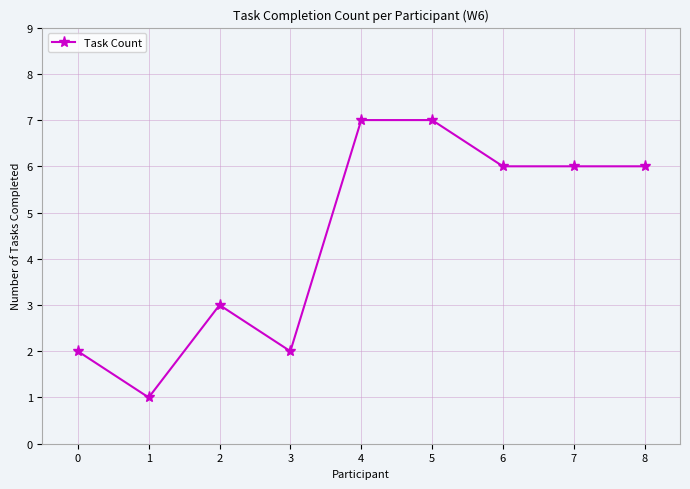

What is the minimum value shown in the chart?

1